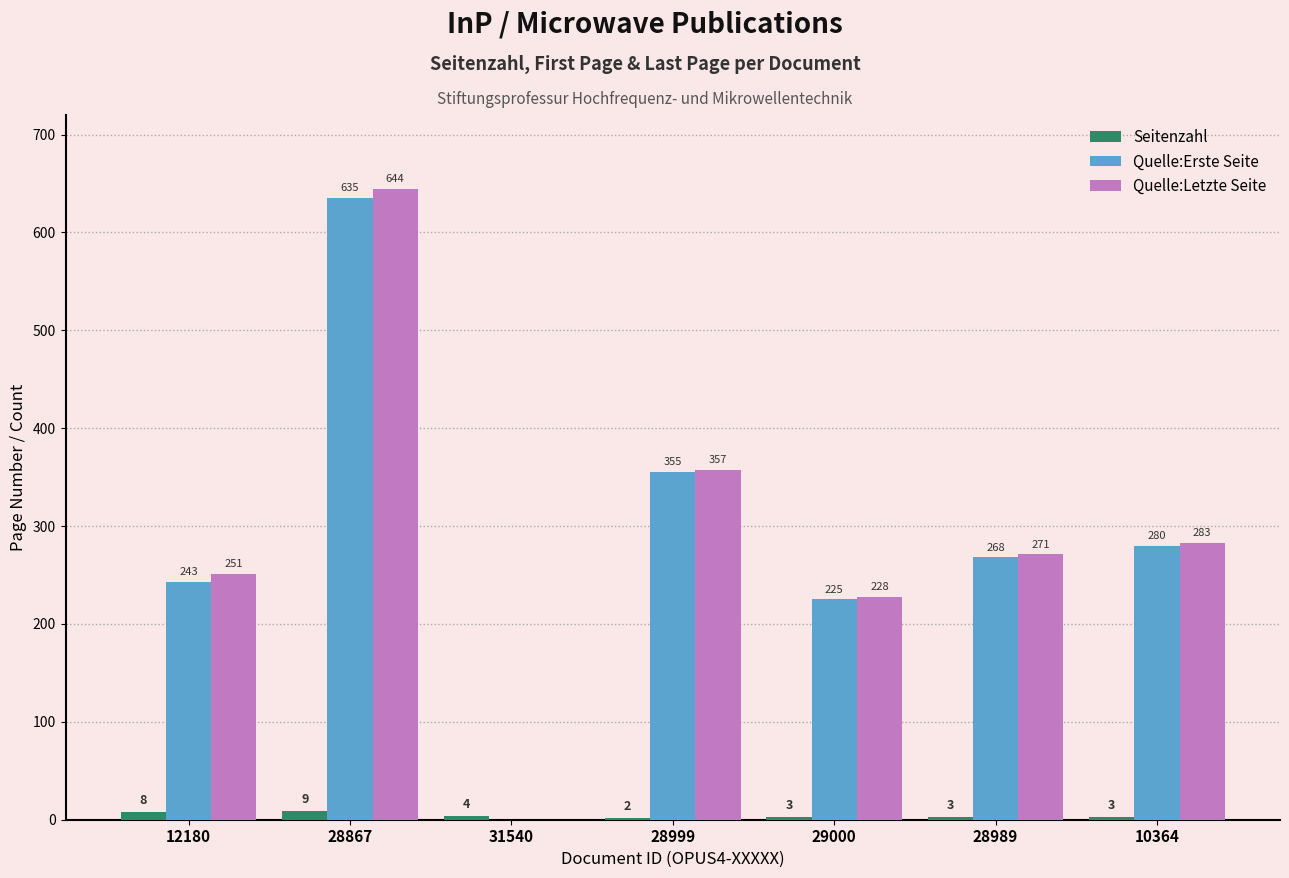

The Quelle:Erste Seite series shows 439 at 28989. True or false?

False